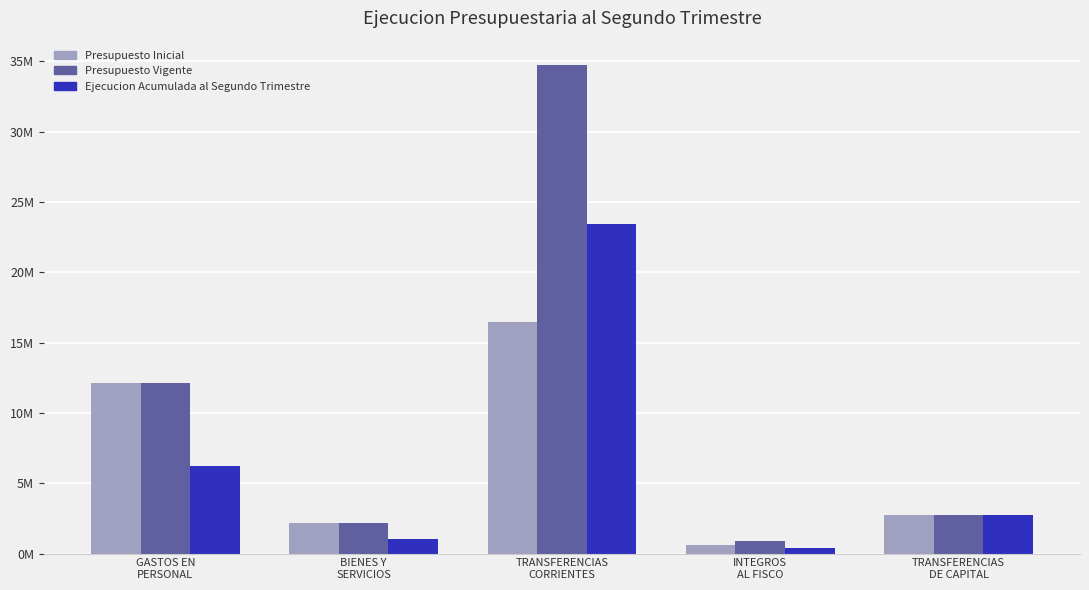

What is the sum of all Presupuesto Vigente values?

52620732